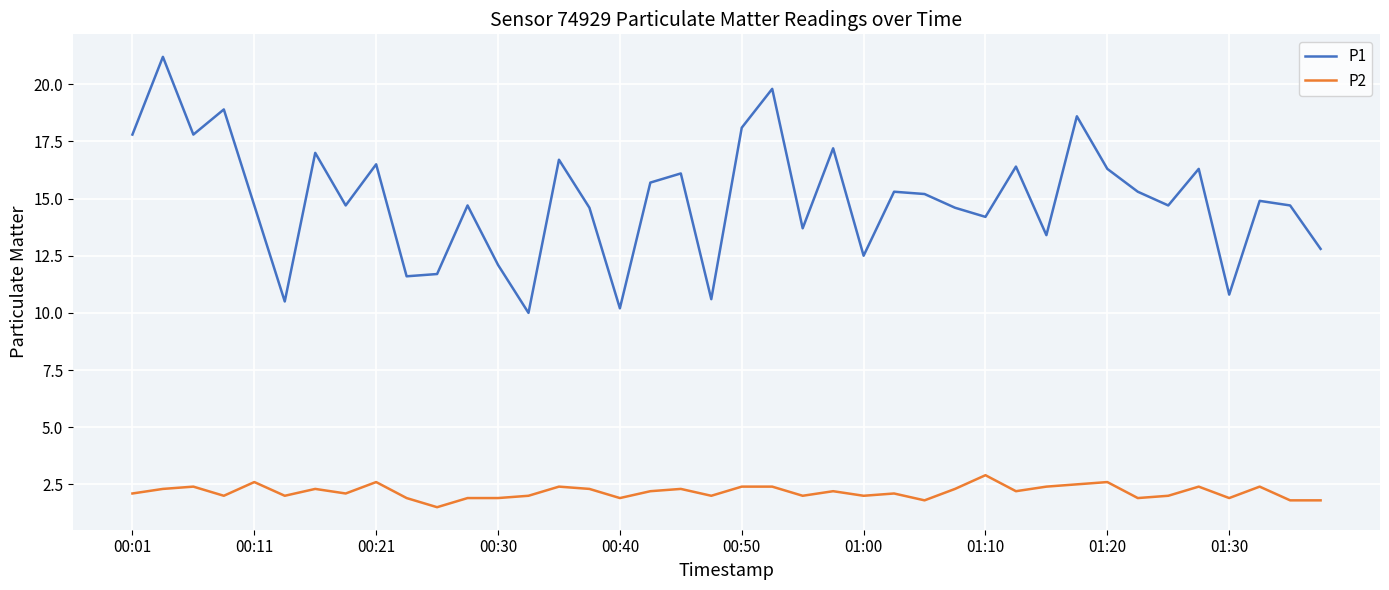

Which series has the largest range (max minus min)?

P1